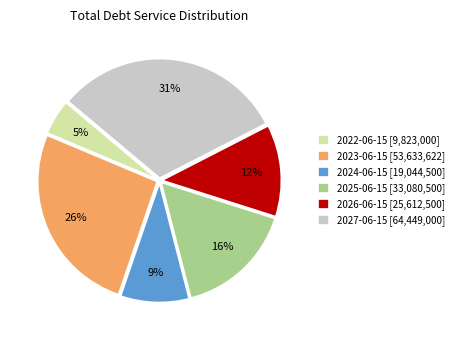

Combined, do 2022-06-15 [9,823,000] and 2026-06-15 [25,612,500] account for over 50%?

No